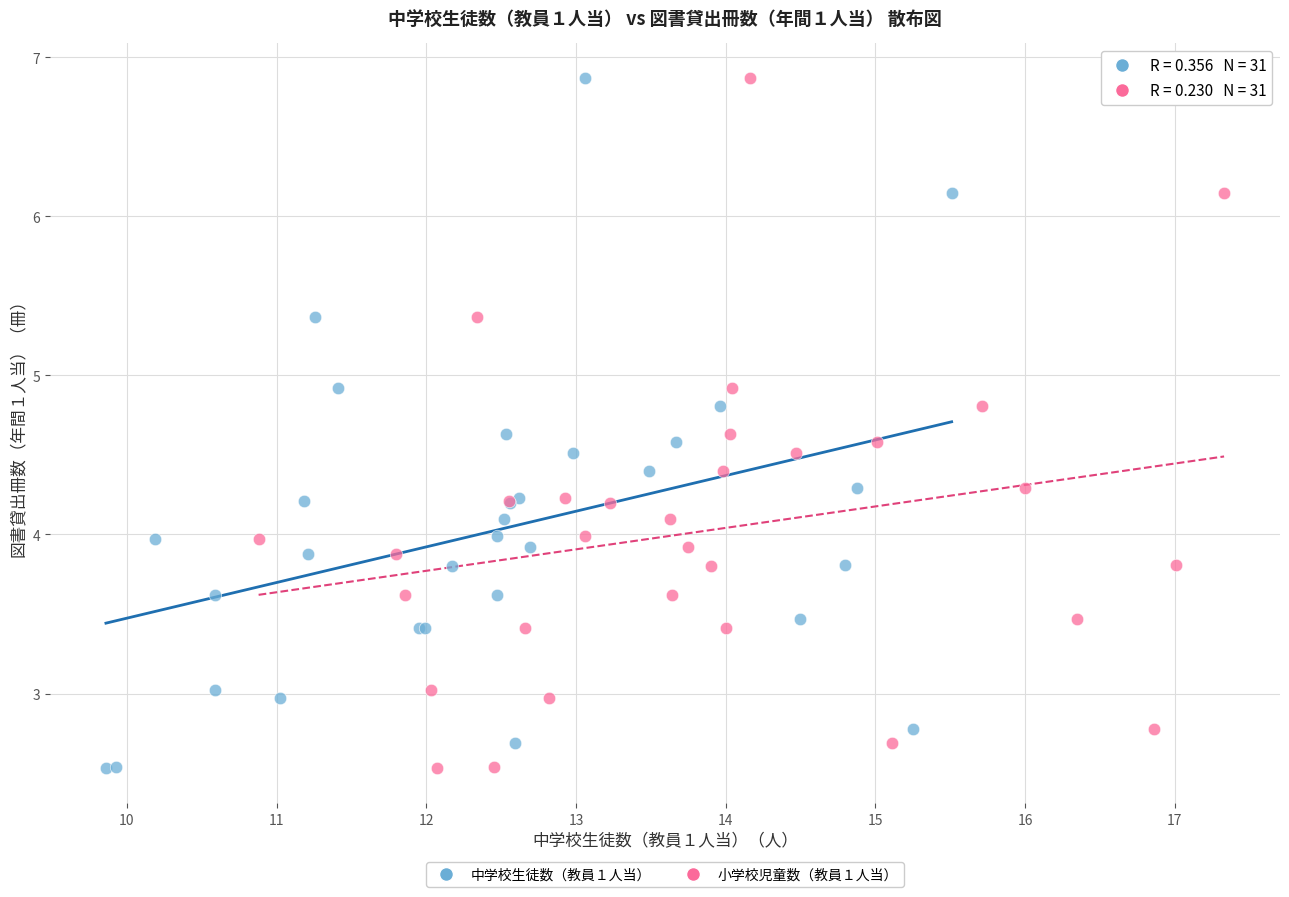

What are all the series names shown in the legend?

中学校生徒数（教員１人当）, 小学校児童数（教員１人当）